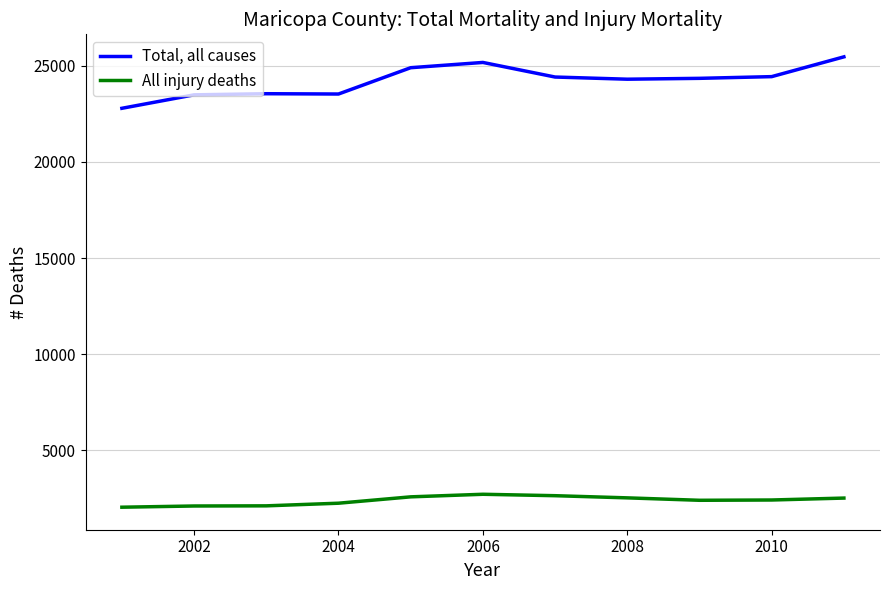

What is the maximum value for Total, all causes?

25467